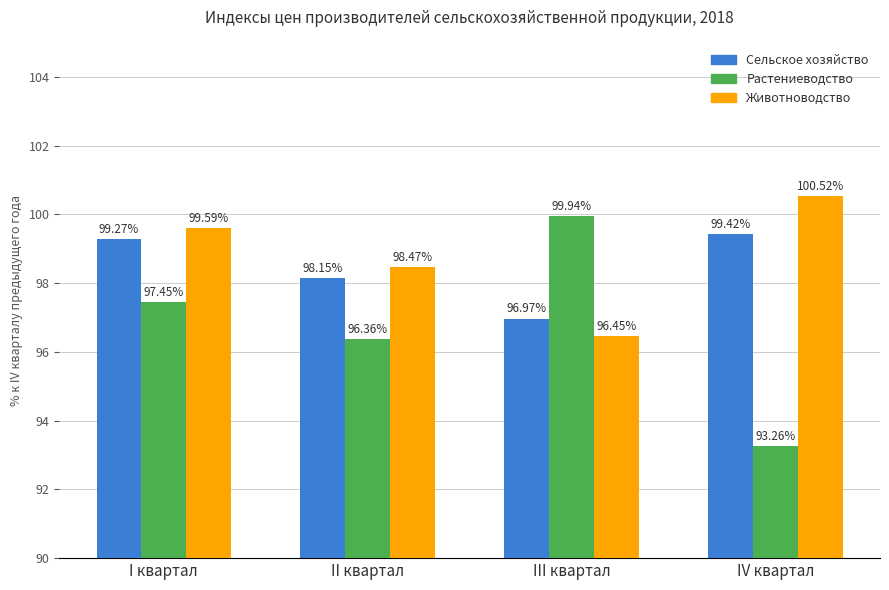

At III квартал, list the series in order from smallest to largest.

Животноводство, Сельское хозяйство, Растениеводство